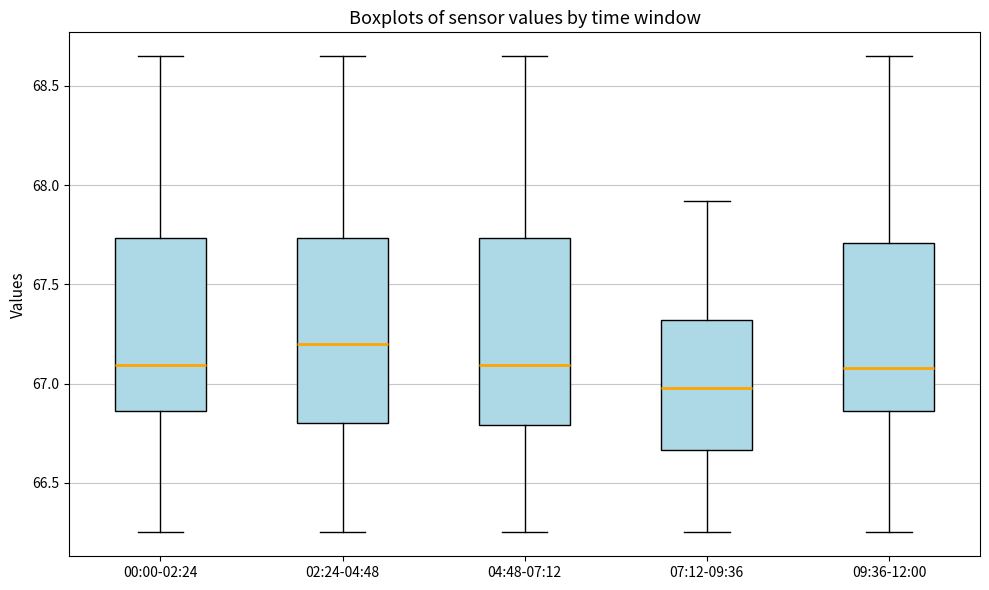

Which box has the highest median line?

02:24-04:48